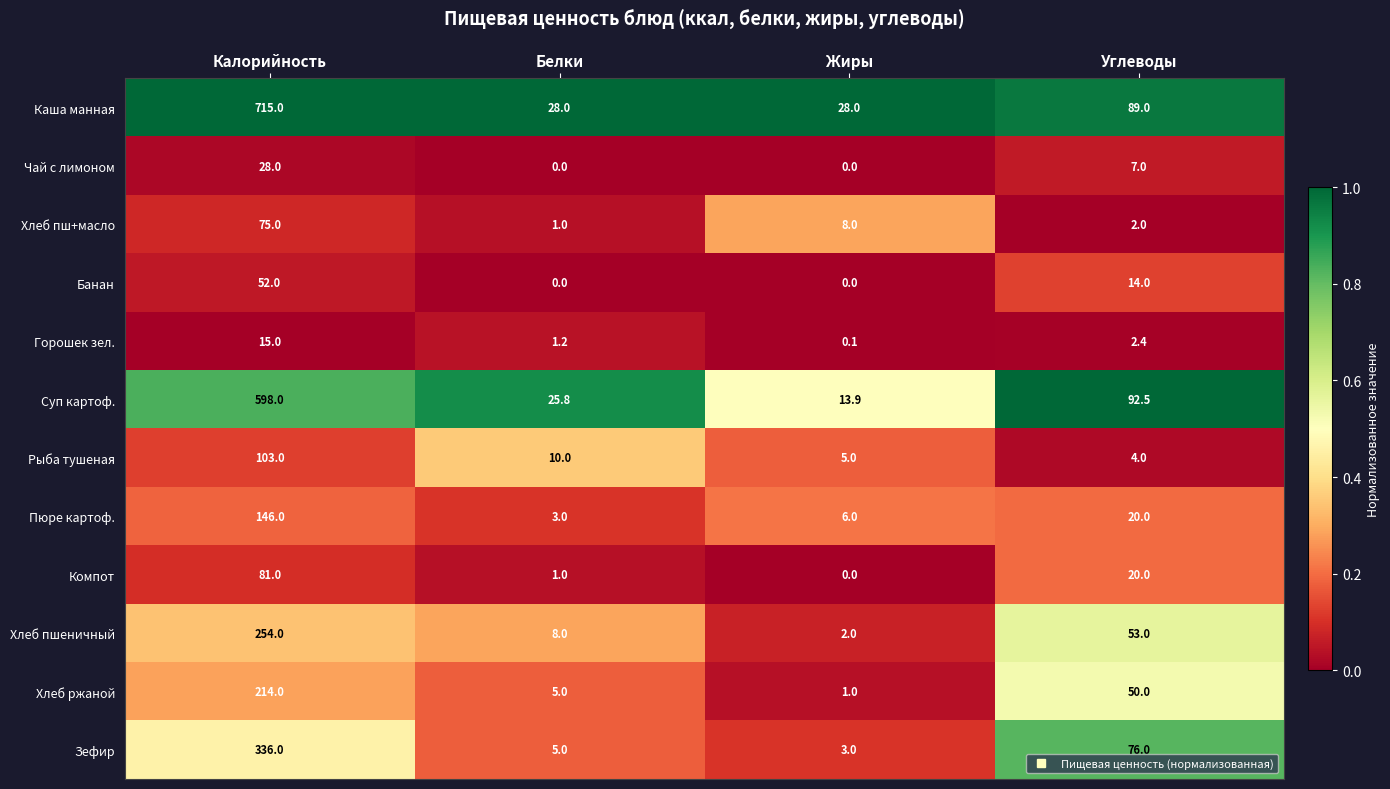

The Рыба тушеная series shows 4.0 at Углеводы. True or false?

True